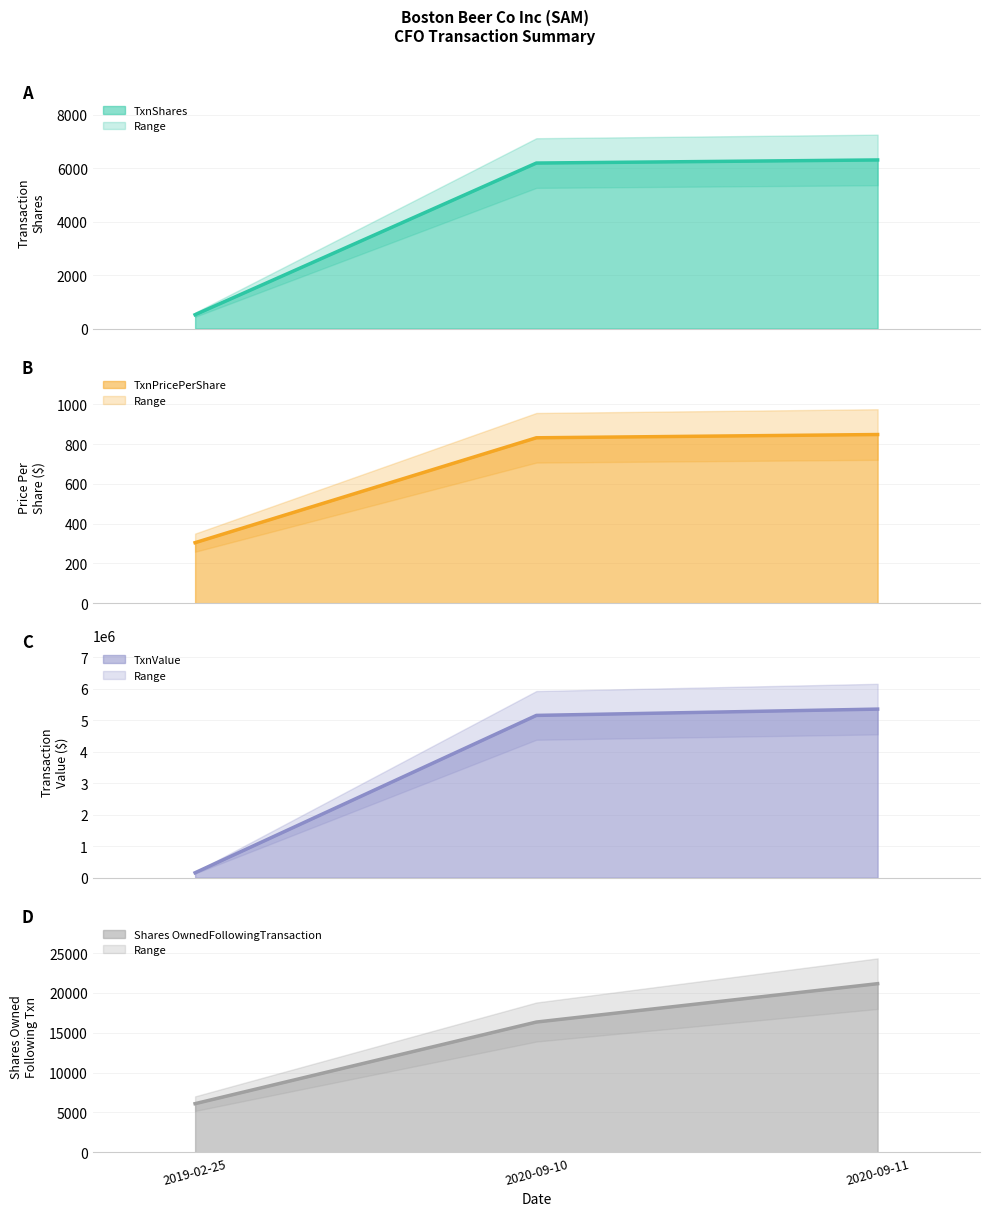

At which category is the sum across all series the highest?

2020-09-11